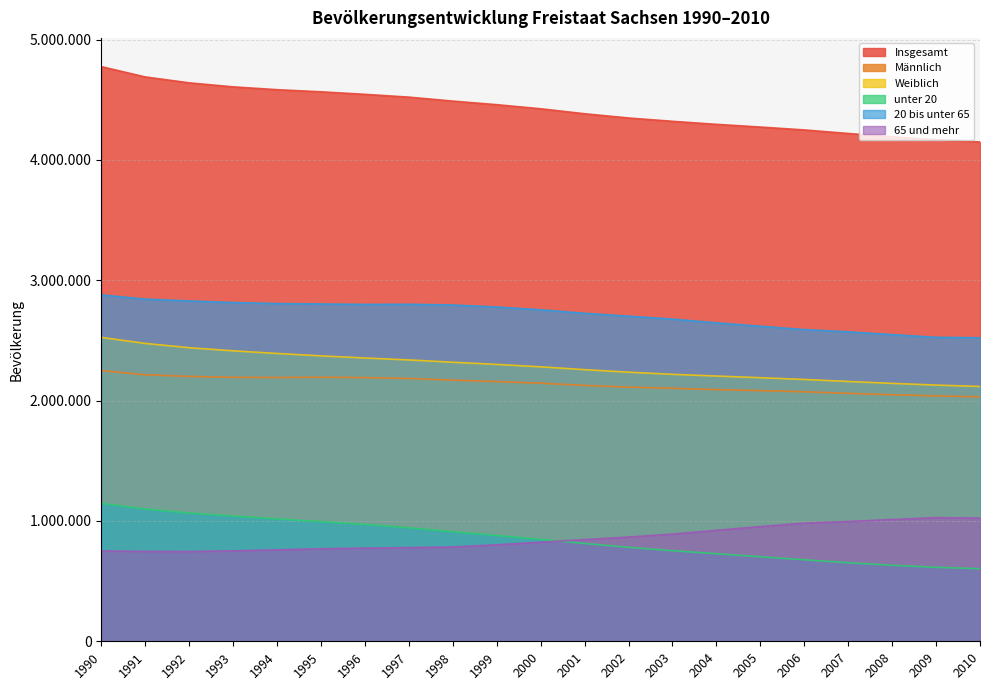

Reading left to right, transcribe all the data shown in this chart.

Insgesamt: 1990=4775914	1991=4690246	1992=4641108	1993=4607775	1994=4584345	1995=4566603	1996=4545702	1997=4522412	1998=4489415	1999=4459686	2000=4425581	2001=4384192	2002=4349059	2003=4321437	2004=4296284	2005=4273754	2006=4249774	2007=4220200	2008=4192801	2009=4168732	2010=4149477
Männlich: 1990=2250153	1991=2214693	1992=2201310	1993=2193846	1994=2192299	1995=2194597	1996=2191334	1997=2184168	1998=2170172	1999=2158726	2000=2144676	2001=2126723	2002=2112497	2003=2102768	2004=2091821	2005=2083240	2006=2073755	2007=2060804	2008=2049173	2009=2039451	2010=2031630
Weiblich: 1990=2525761	1991=2475553	1992=2439798	1993=2413929	1994=2392046	1995=2372006	1996=2354368	1997=2338244	1998=2319243	1999=2300960	2000=2280905	2001=2257469	2002=2236562	2003=2218669	2004=2204463	2005=2190514	2006=2176019	2007=2159396	2008=2143628	2009=2129281	2010=2117847
unter 20: 1990=1146449	1991=1099442	1992=1065855	1993=1040774	1994=1017323	1995=994355	1996=971829	1997=942776	1998=910654	1999=879652	2000=846740	2001=812907	2002=780845	2003=753030	2004=727565	2005=702219	2006=677414	2007=652871	2008=631729	2009=614662	2010=603053
20 bis unter 65: 1990=2878455	1991=2843860	1992=2828860	1993=2815317	1994=2806743	1995=2803352	1996=2799673	1997=2800800	1998=2794825	1999=2777981	2000=2755166	2001=2725813	2002=2701953	2003=2677756	2004=2646554	2005=2618308	2006=2590455	2007=2571940	2008=2548777	2009=2526335	2010=2522456
65 und mehr: 1990=751010	1991=746944	1992=746393	1993=751684	1994=760279	1995=768896	1996=774200	1997=778836	1998=783936	1999=802053	2000=823675	2001=845472	2002=866261	2003=890651	2004=922165	2005=953227	2006=981905	2007=995389	2008=1012295	2009=1027735	2010=1023968